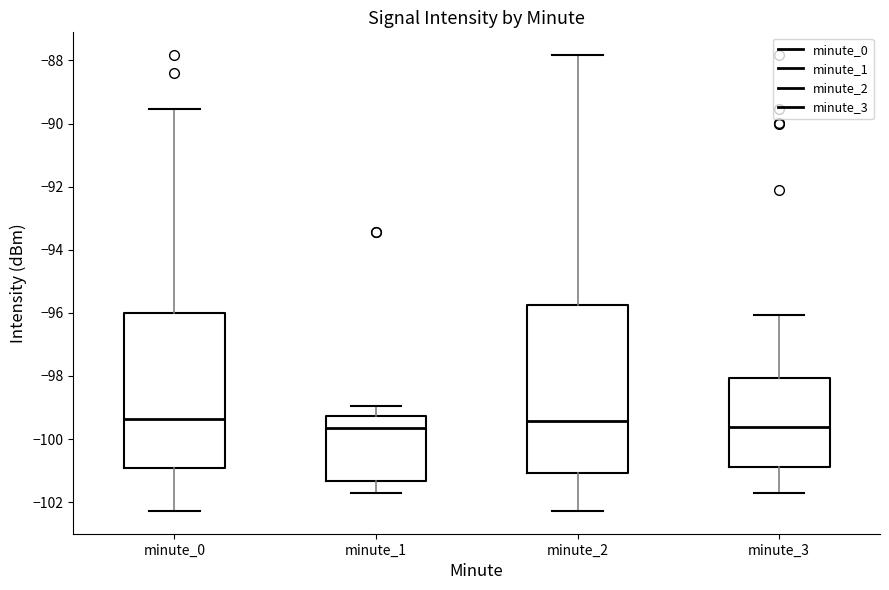

Reading left to right, transcribe this box plot: for each box, give where its median line is, the range the box spans, and where its two whiskers end, as read against the y-axis. The values are not printed on the chart, so give them approximately, as read against the axis.

minute_0: median -99.4, box -101.0 to -96.0, whiskers -102.2 to -89.6
minute_1: median -99.6, box -101.4 to -99.2, whiskers -101.8 to -99.0
minute_2: median -99.4, box -101.0 to -95.8, whiskers -102.2 to -87.8
minute_3: median -99.6, box -100.8 to -98.0, whiskers -101.8 to -96.0